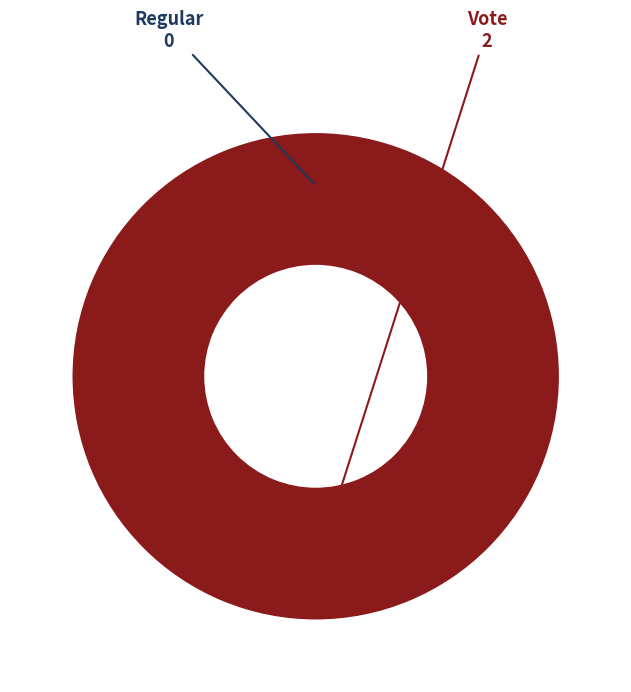

To the nearest percent, what is the average slice percentage?

50%